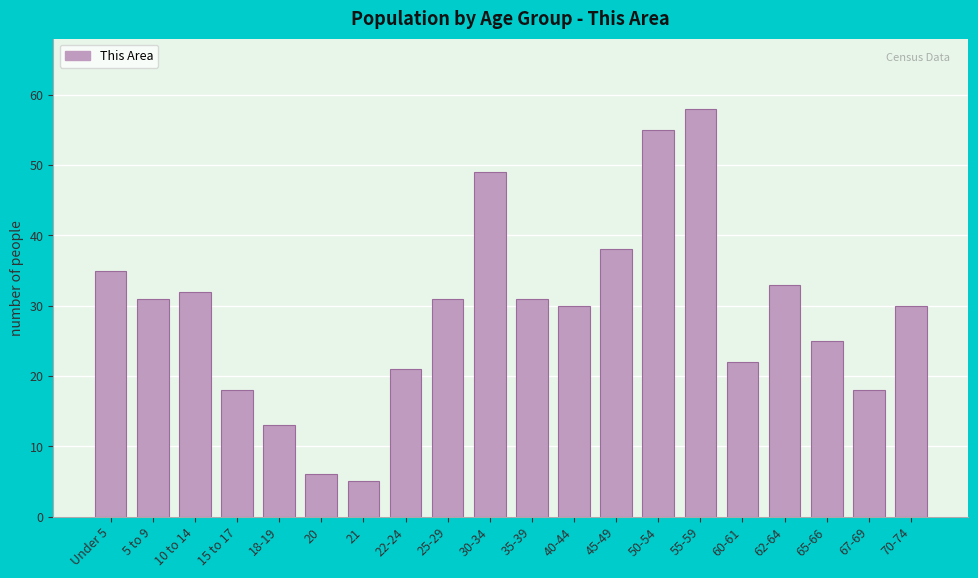

Reading left to right, transcribe all the data shown in this chart.

Under 5=35	5 to 9=31	10 to 14=32	15 to 17=18	18-19=13	20=6	21=5	22-24=21	25-29=31	30-34=49	35-39=31	40-44=30	45-49=38	50-54=55	55-59=58	60-61=22	62-64=33	65-66=25	67-69=18	70-74=30